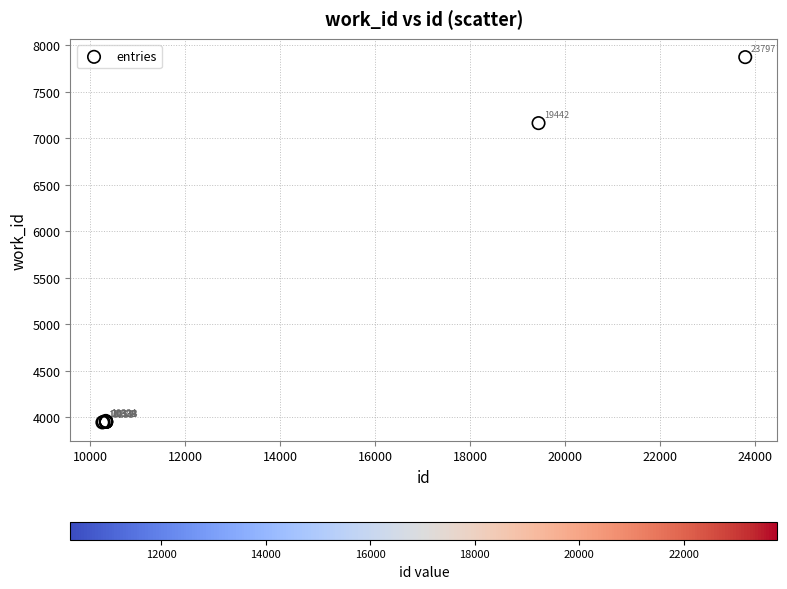

What Y value in the scatter plot is closest to 5909?

7163